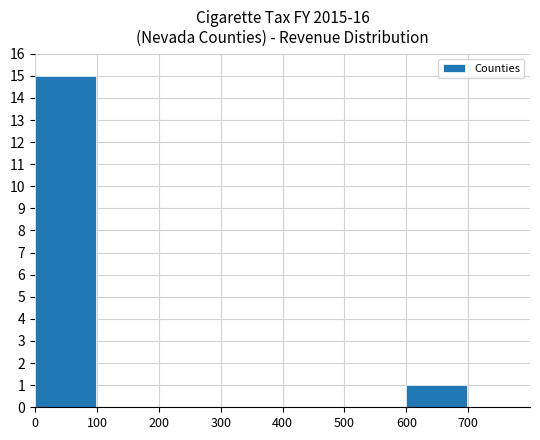

Is it true that the value at 200 is 10?

False